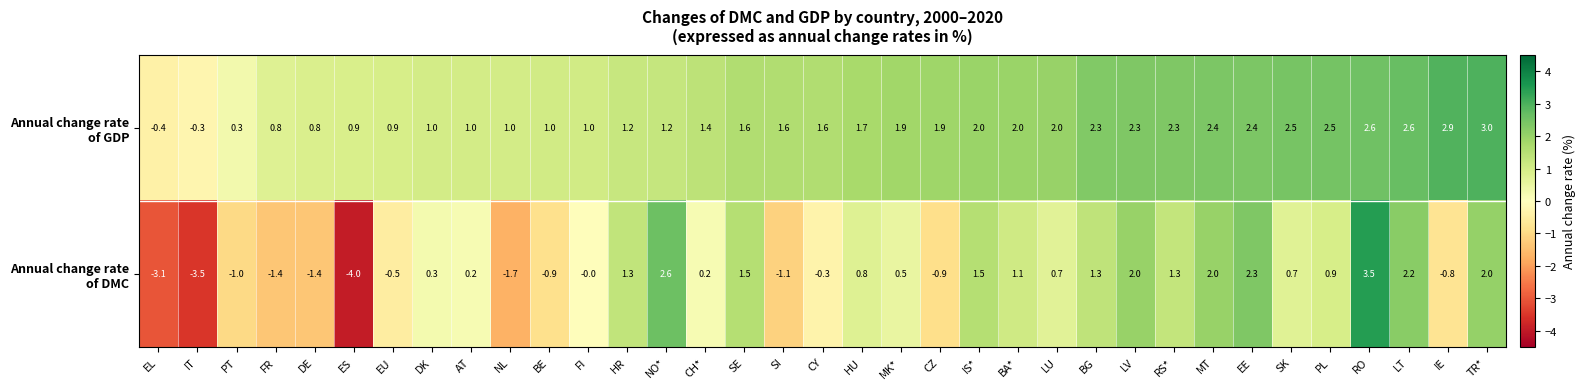

What is the spread (max minus min) of values at MT?

0.4